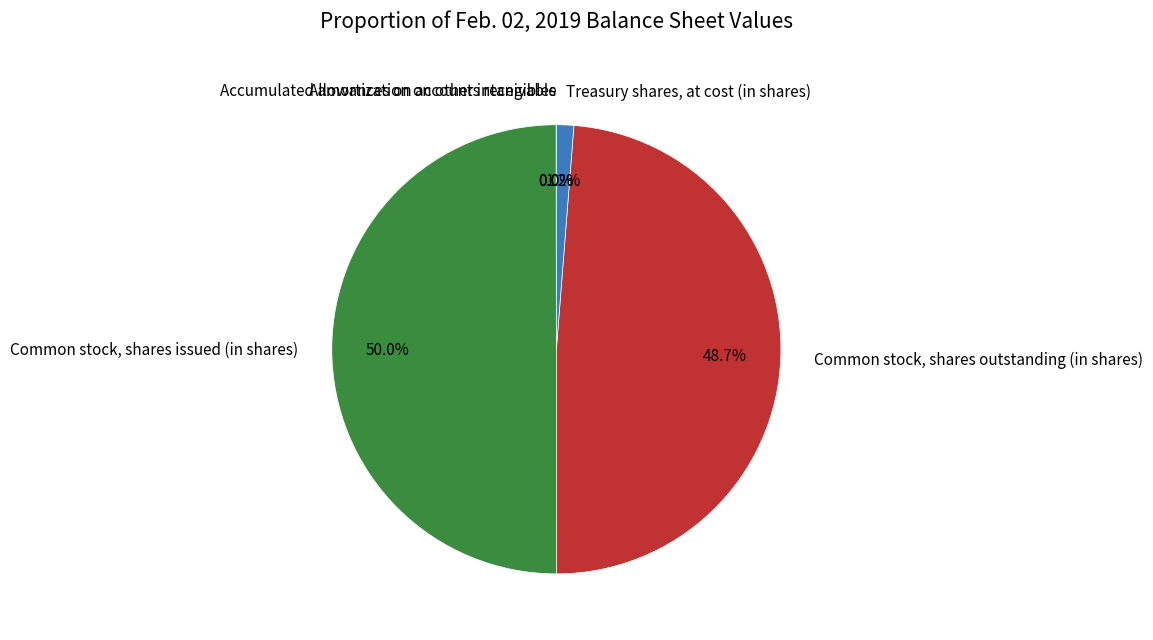

Does Common stock, shares outstanding (in shares) account for over 50% of the chart?

No